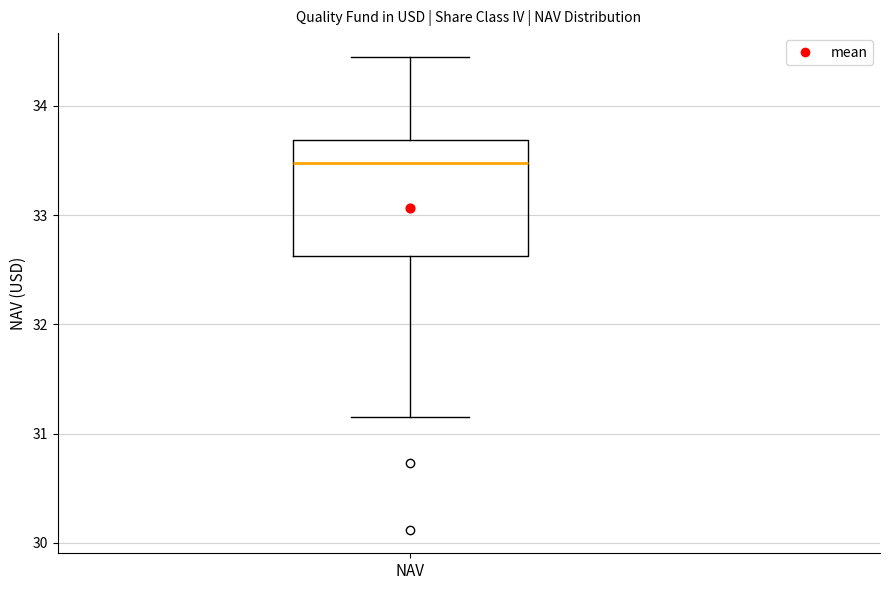

Transcribe this box plot: give where the median line is, the range the box spans, and where the two whiskers end, as read against the y-axis. The values are not printed on the chart, so give them approximately, as read against the axis.

median 33.5, box 32.6 to 33.7, whiskers 31.2 to 34.5